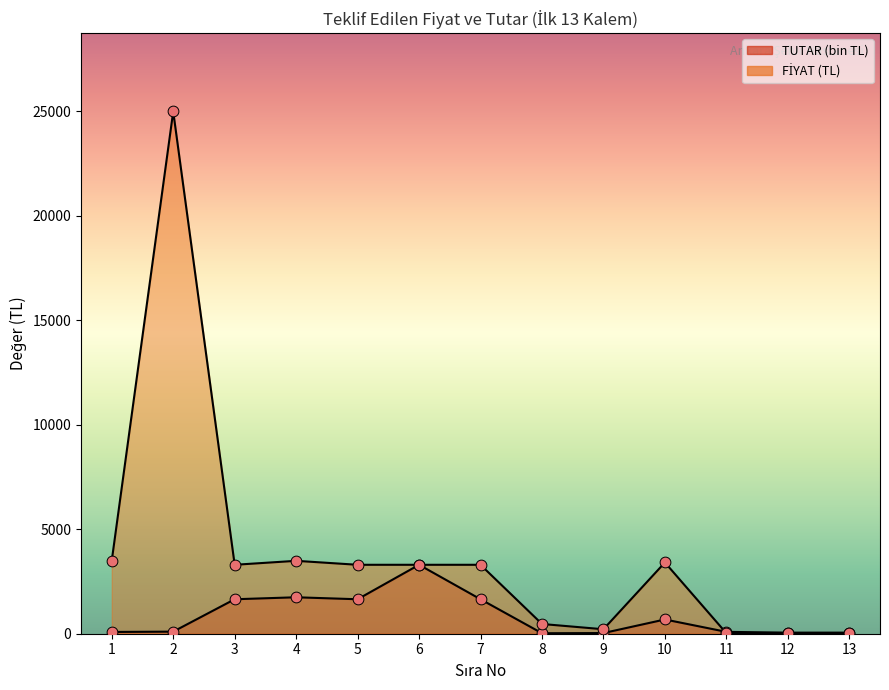

Which series reaches the maximum Y coordinate?

FİYAT